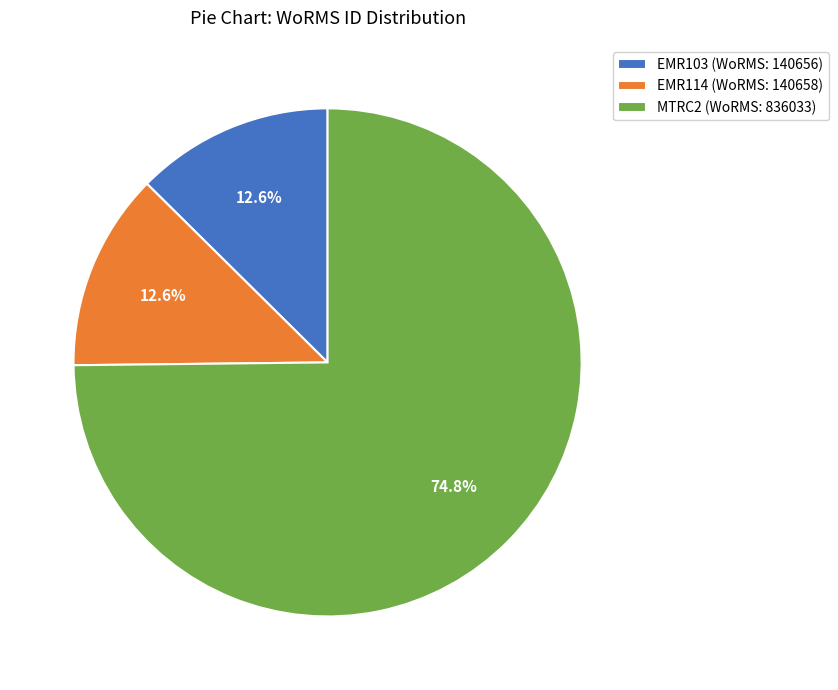

To the nearest percent, what is the difference between the largest and smallest slice percentages?

62%